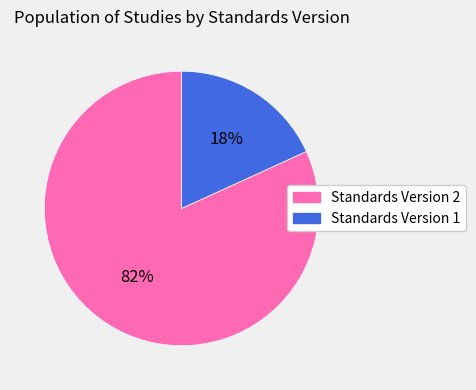

What is the largest slice in the pie chart?

Standards Version 2